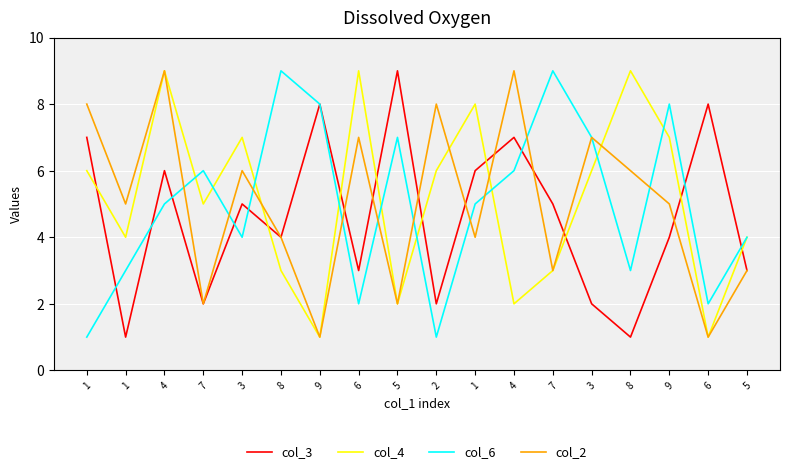

Where does the col_4 series first go above 6?

4